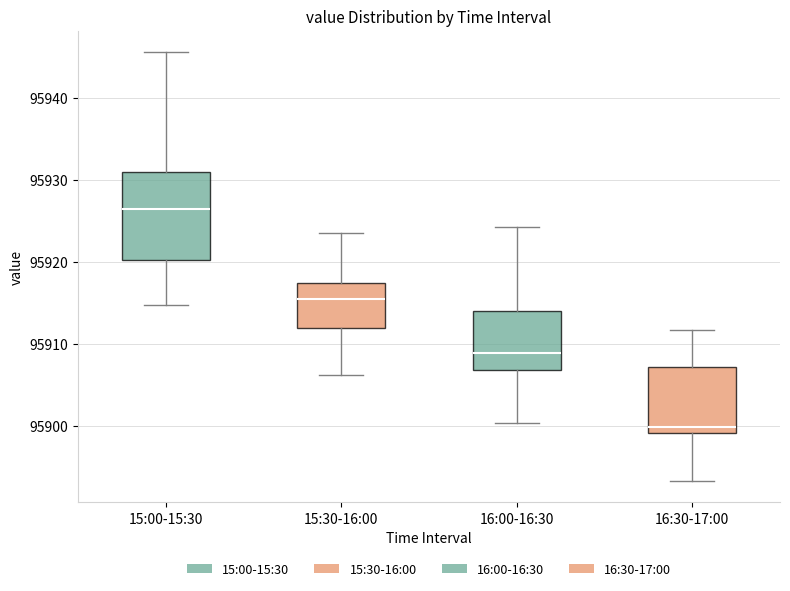

Reading left to right, transcribe this box plot: for each box, give where its median line is, the range the box spans, and where its two whiskers end, as read against the y-axis. The values are not printed on the chart, so give them approximately, as read against the axis.

15:00-15:30: median 95927, box 95920 to 95931, whiskers 95915 to 95946
15:30-16:00: median 95916, box 95912 to 95917, whiskers 95906 to 95924
16:00-16:30: median 95909, box 95907 to 95914, whiskers 95900 to 95924
16:30-17:00: median 95900, box 95899 to 95907, whiskers 95893 to 95912